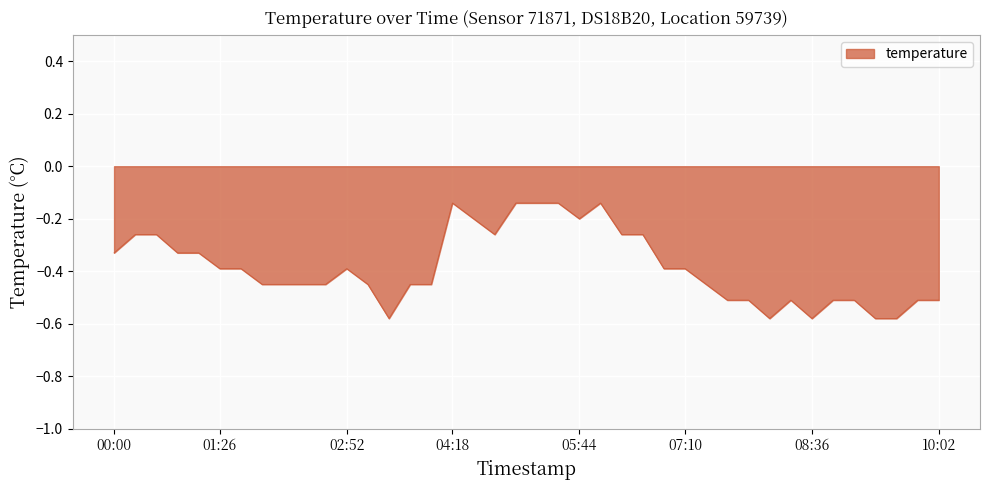

What is the difference between the maximum and minimum values?

0.4